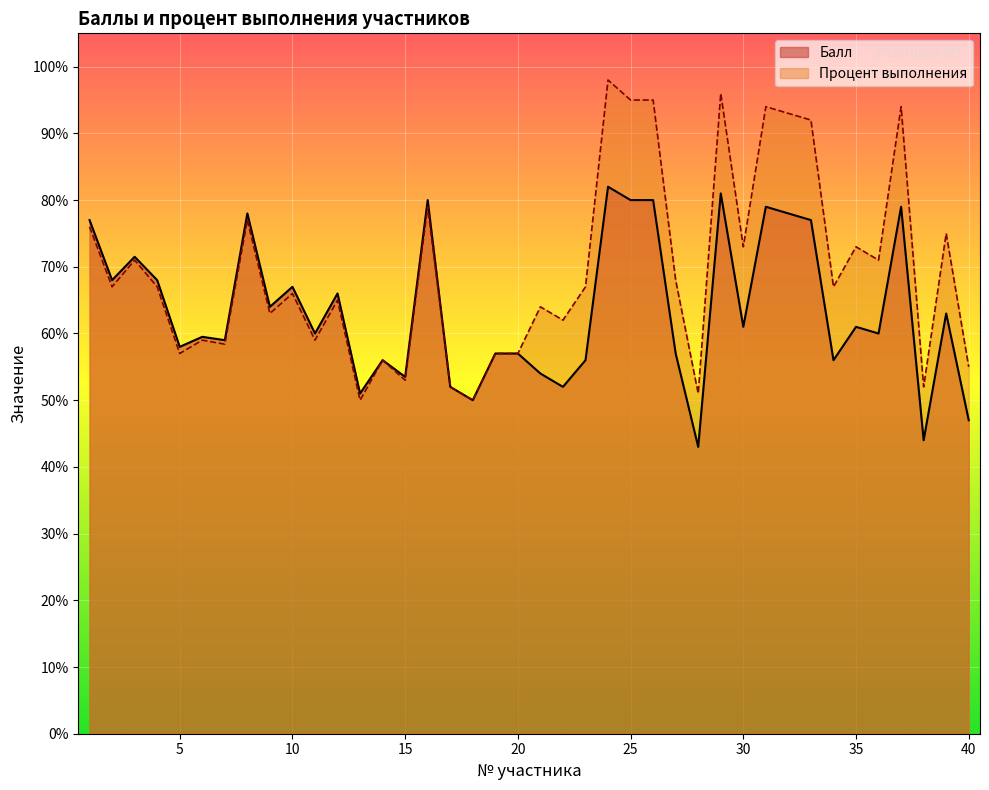

Read the Балл value at 16.

80.0